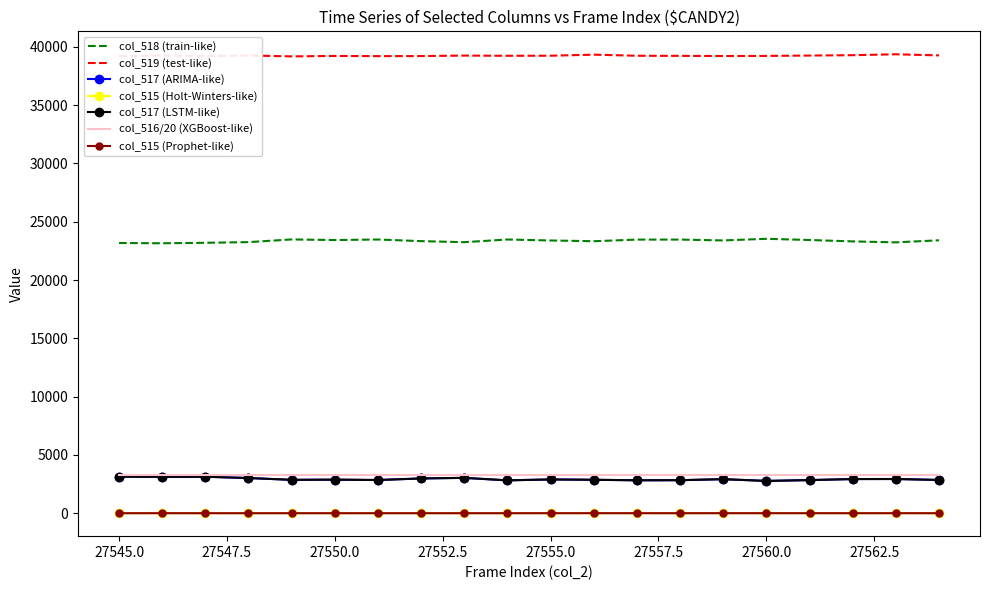

Reading left to right, extract all data points from this chart.

col_518: 27545=23179	27546=23155	27547=23195	27548=23254	27549=23485	27550=23432	27551=23479	27552=23339	27553=23248	27554=23479	27555=23394	27556=23332	27557=23471	27558=23472	27559=23399	27560=23538	27561=23436	27562=23316	27563=23234	27564=23411
col_519: 27545=39217	27546=39260	27547=39212	27548=39263	27549=39187	27550=39224	27551=39208	27552=39214	27553=39255	27554=39237	27555=39244	27556=39335	27557=39240	27558=39231	27559=39216	27560=39227	27561=39258	27562=39289	27563=39367	27564=39271
col_517: 27545=3139	27546=3120	27547=3128	27548=3018	27549=2863	27550=2879	27551=2848	27552=2982	27553=3032	27554=2819	27555=2897	27556=2868	27557=2824	27558=2832	27559=2920	27560=2770	27561=2841	27562=2930	27563=2934	27564=2853
col_515: 27545=0	27546=1	27547=0	27548=0	27549=0	27550=0	27551=0	27552=0	27553=0	27554=0	27555=1	27556=2	27557=1	27558=0	27559=1	27560=1	27561=1	27562=0	27563=1	27564=0